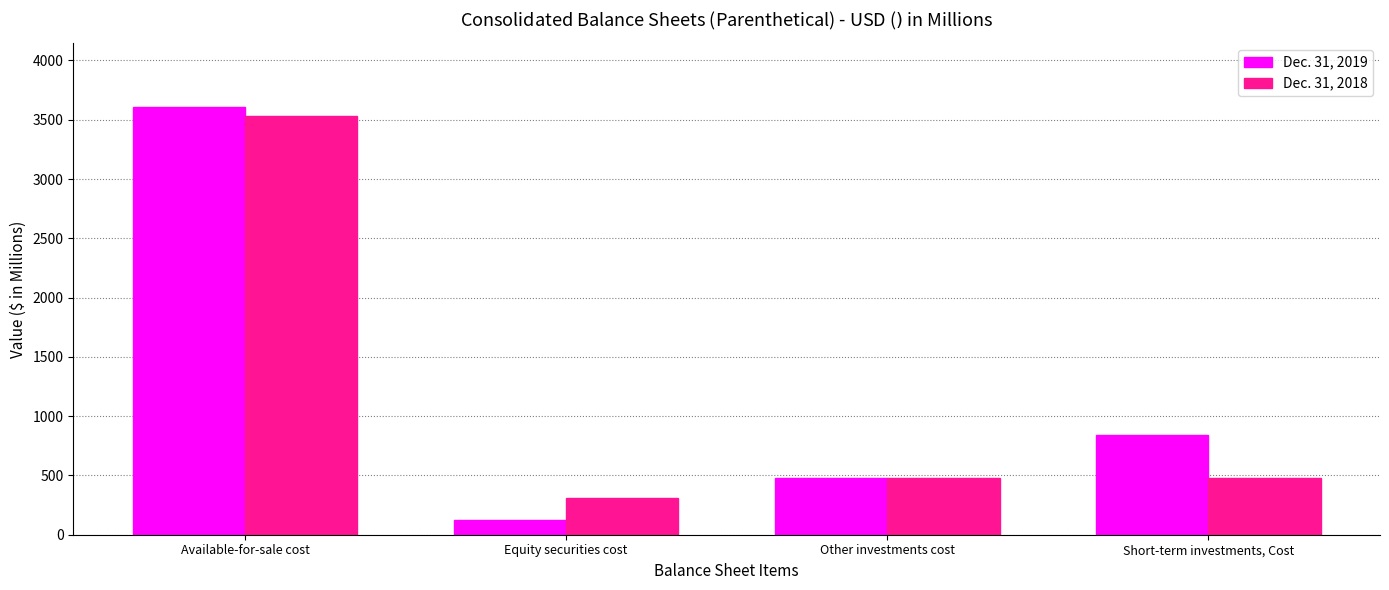

What is the difference between the maximum and minimum values in the Dec. 31, 2019 series?

3482.2